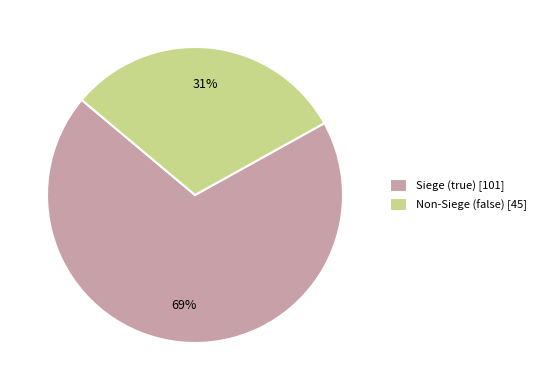

Is it true that Siege (true) [101] is 76% of the pie?

False